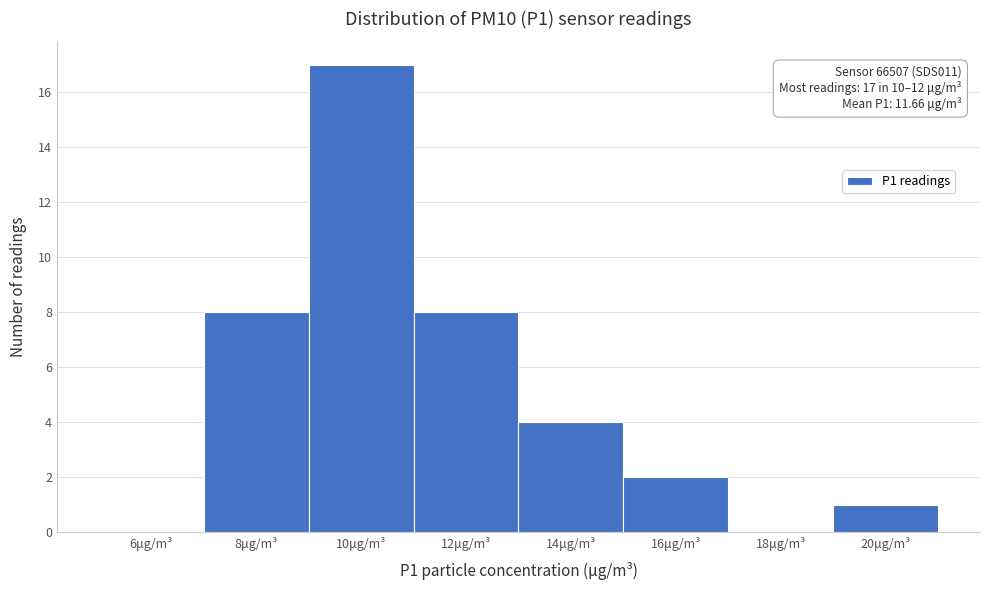

Reading right to left, list all the values displayed in this chart.

20μg/m³=1	18μg/m³=0	16μg/m³=2	14μg/m³=4	12μg/m³=8	10μg/m³=17	8μg/m³=8	6μg/m³=0